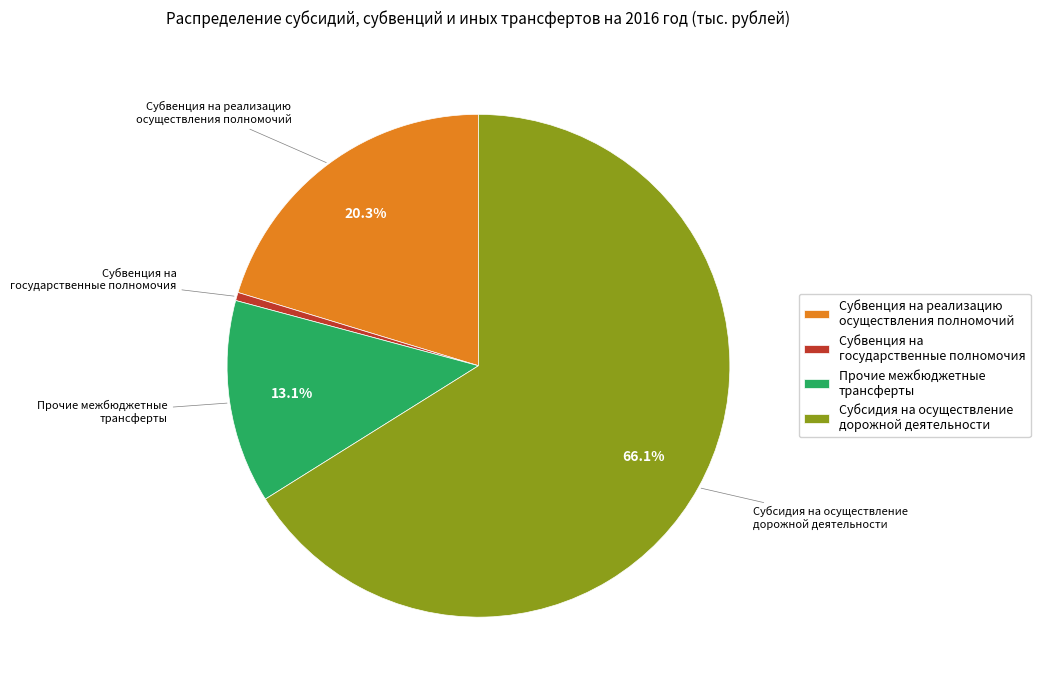

To the nearest percent, what is the combined percentage of Субвенция на реализацию осуществления полномочий and Субвенция на государственные полномочия?

21%